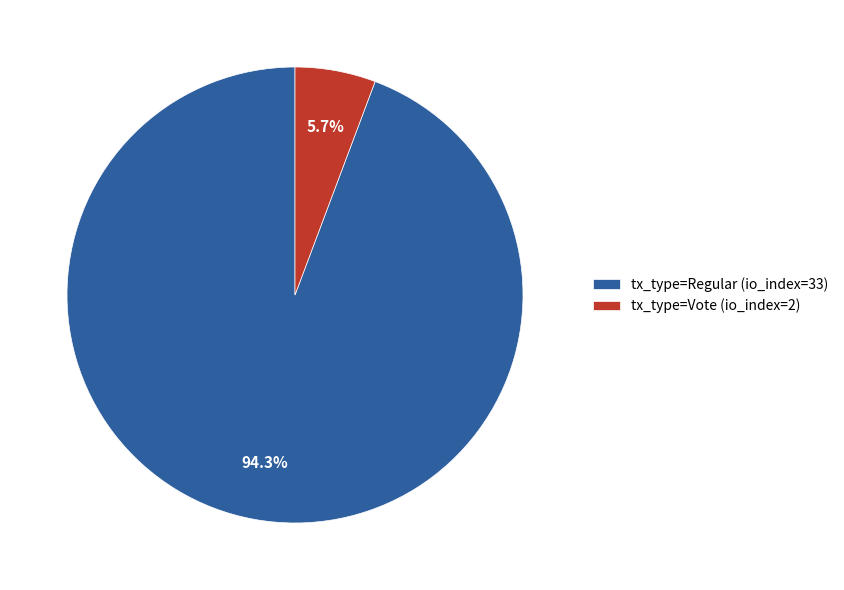

How many slices are in this pie chart?

2